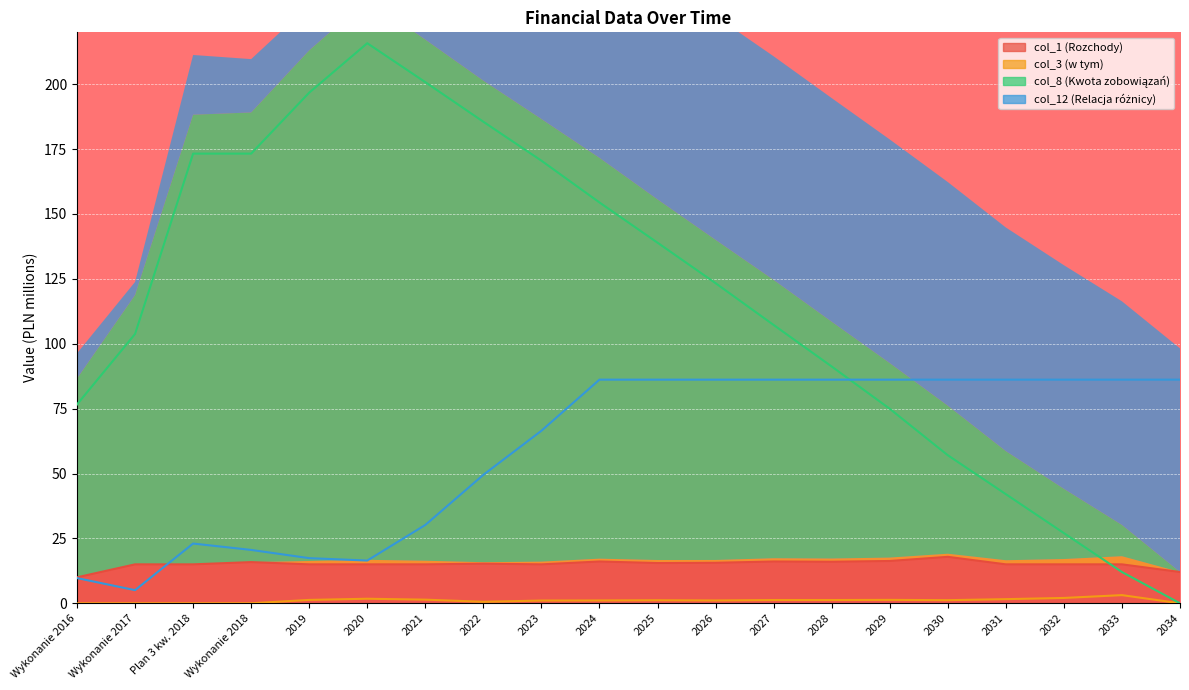

How many positive values does the col_8 series have?

19